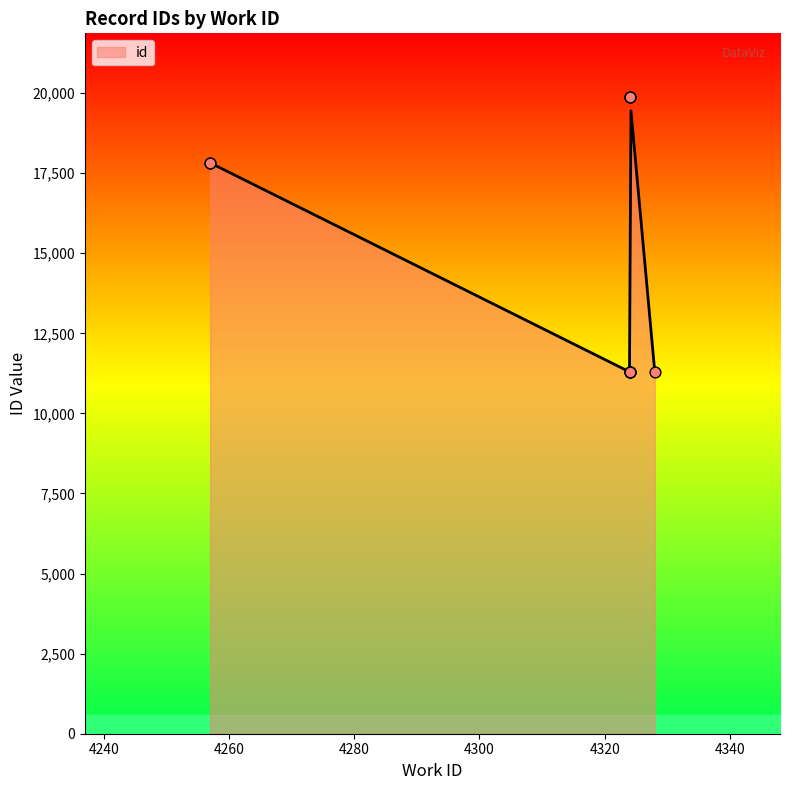

Between 4324 and 4324, which is larger?

4324